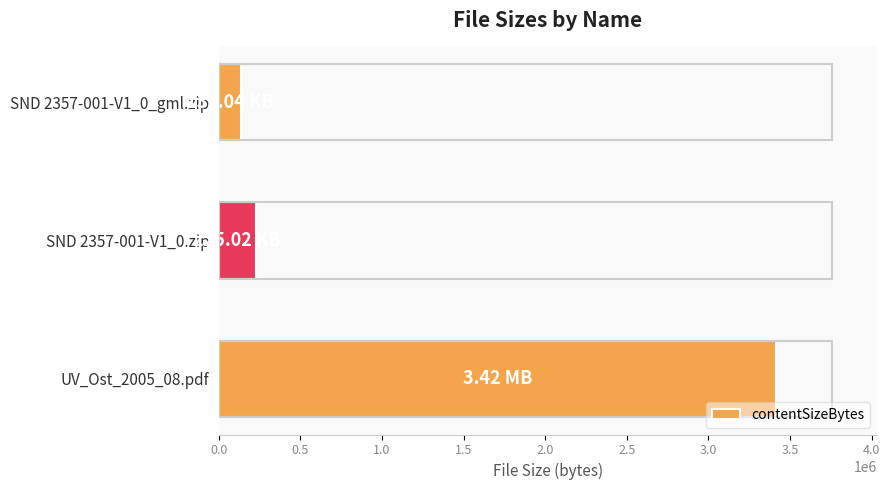

Between SND 2357-001-V1_0_gml.zip and SND 2357-001-V1_0.zip, which is larger?

SND 2357-001-V1_0.zip